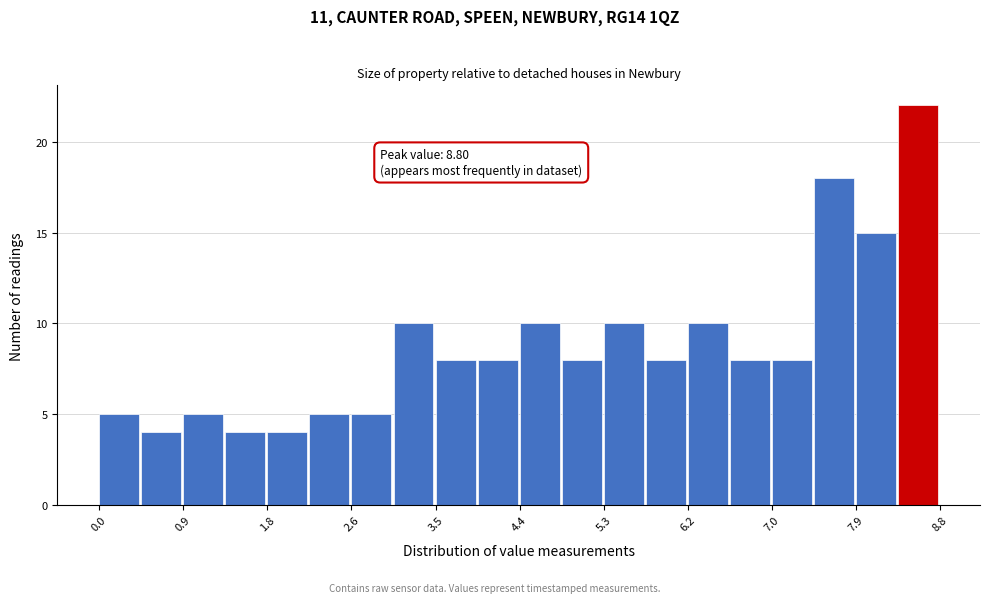

Over which range of the x-axis is the bar tallest?

8.36 to 8.80